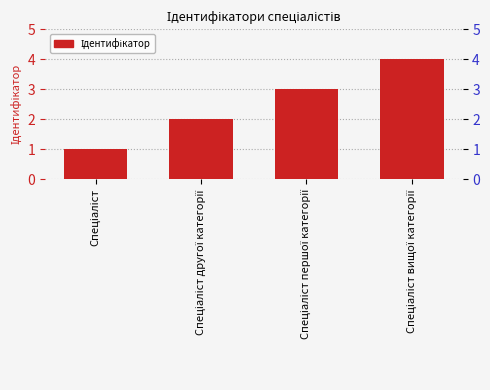

What is the sum of all values?

10